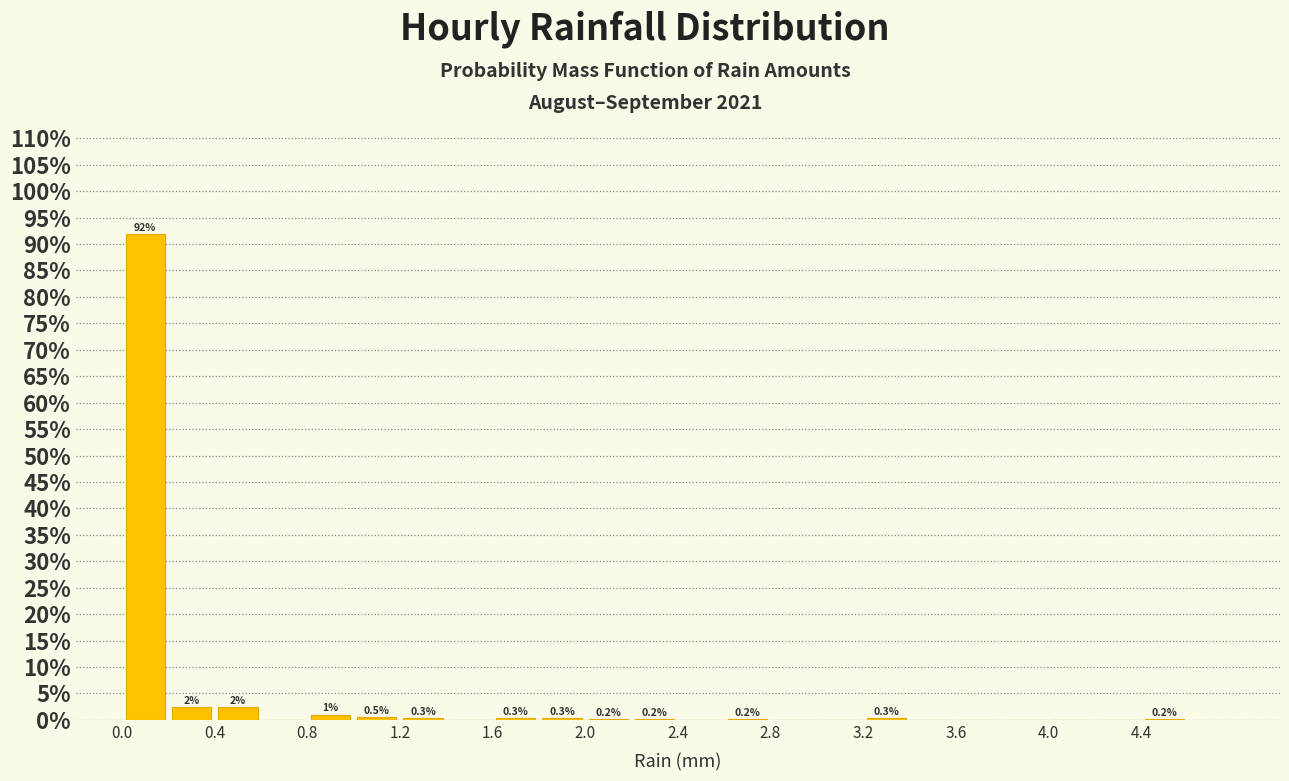

Over which range of the x-axis is the bar tallest?

0.0 to 0.2